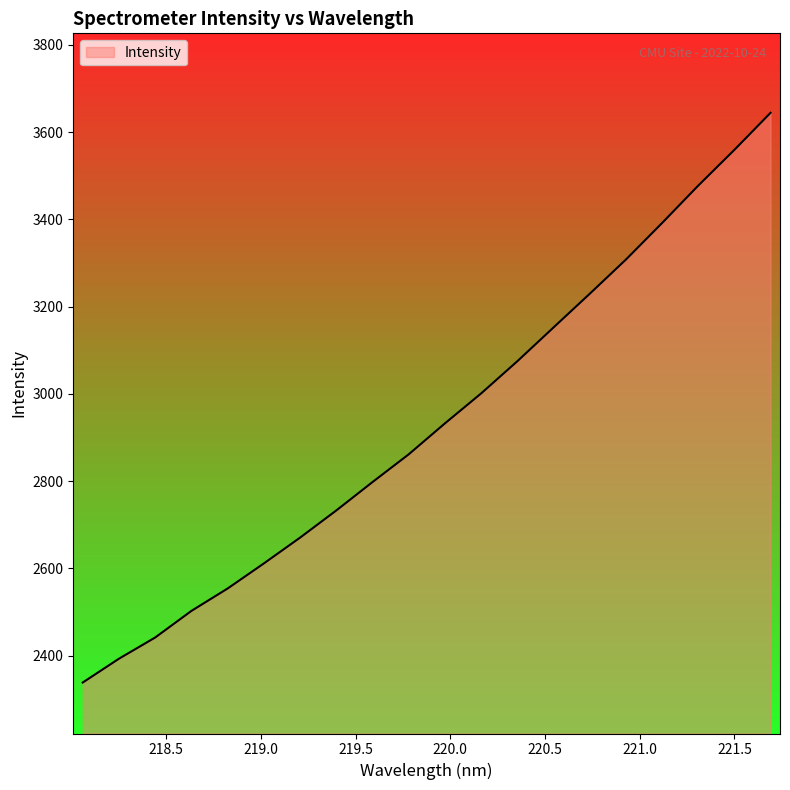

True or false: the data has more than 0 interior local peaks.

False